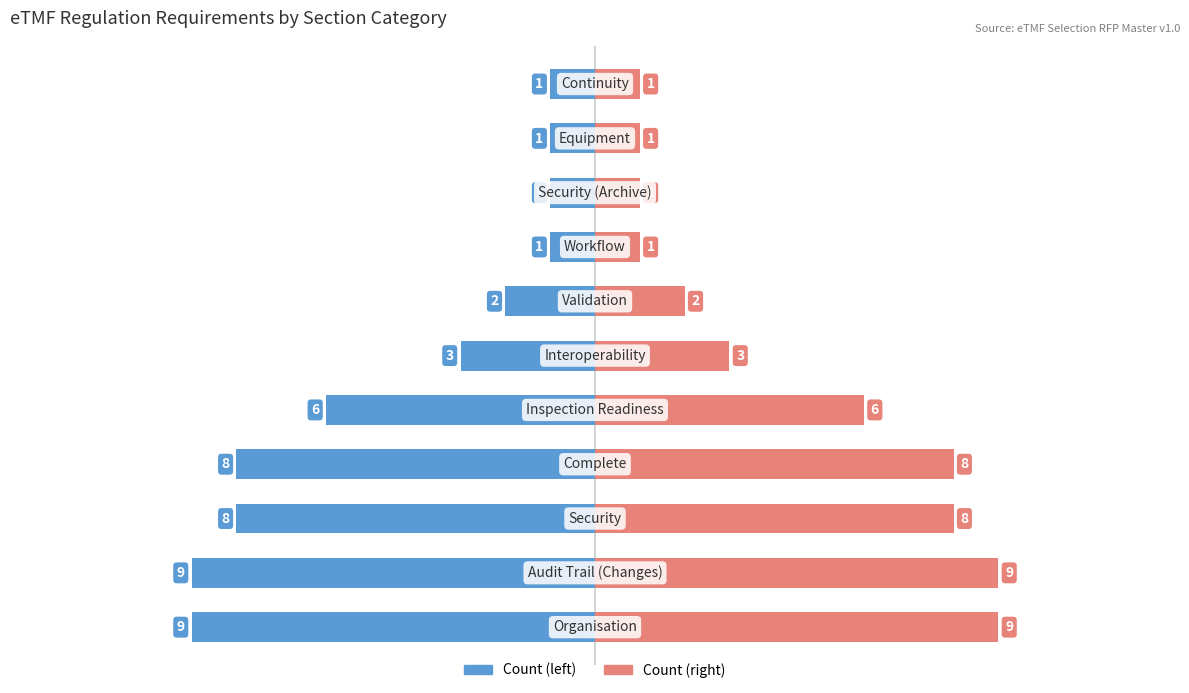

What is the maximum value shown in the chart?

9